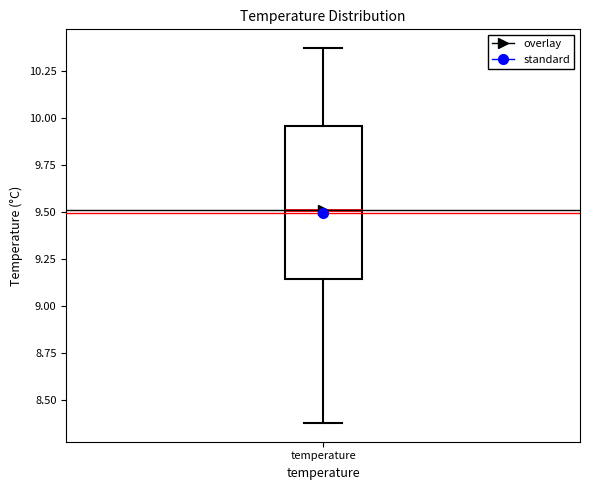

Transcribe this box plot: give where the median line is, the range the box spans, and where the two whiskers end, as read against the y-axis. The values are not printed on the chart, so give them approximately, as read against the axis.

median 9.50, box 9.15 to 9.95, whiskers 8.40 to 10.35